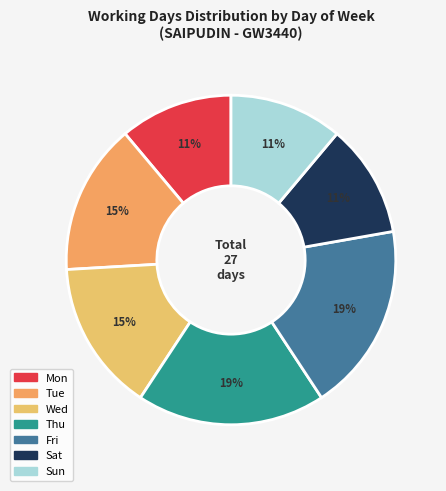

To the nearest percent, what percentage of the pie is Sat?

11%